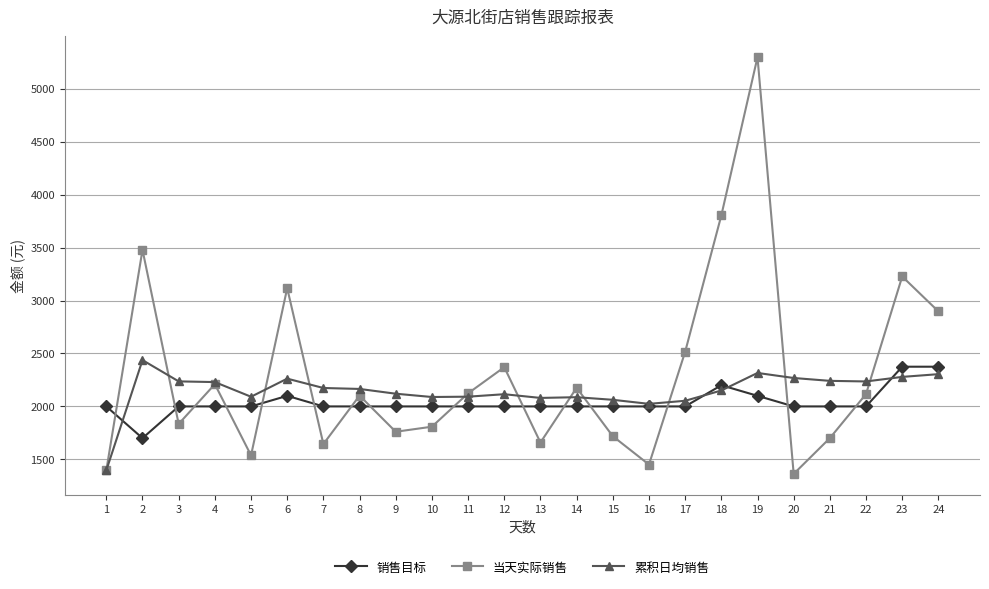

Which series has the largest total across all categories?

当天实际销售